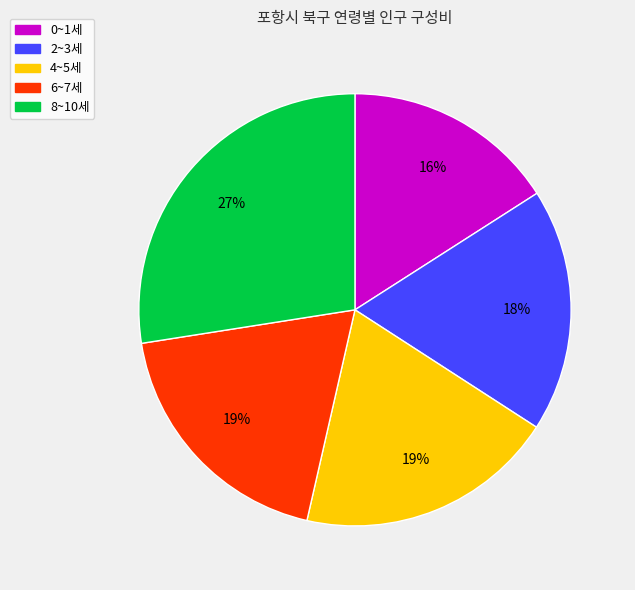

Is there a majority slice in this chart?

No